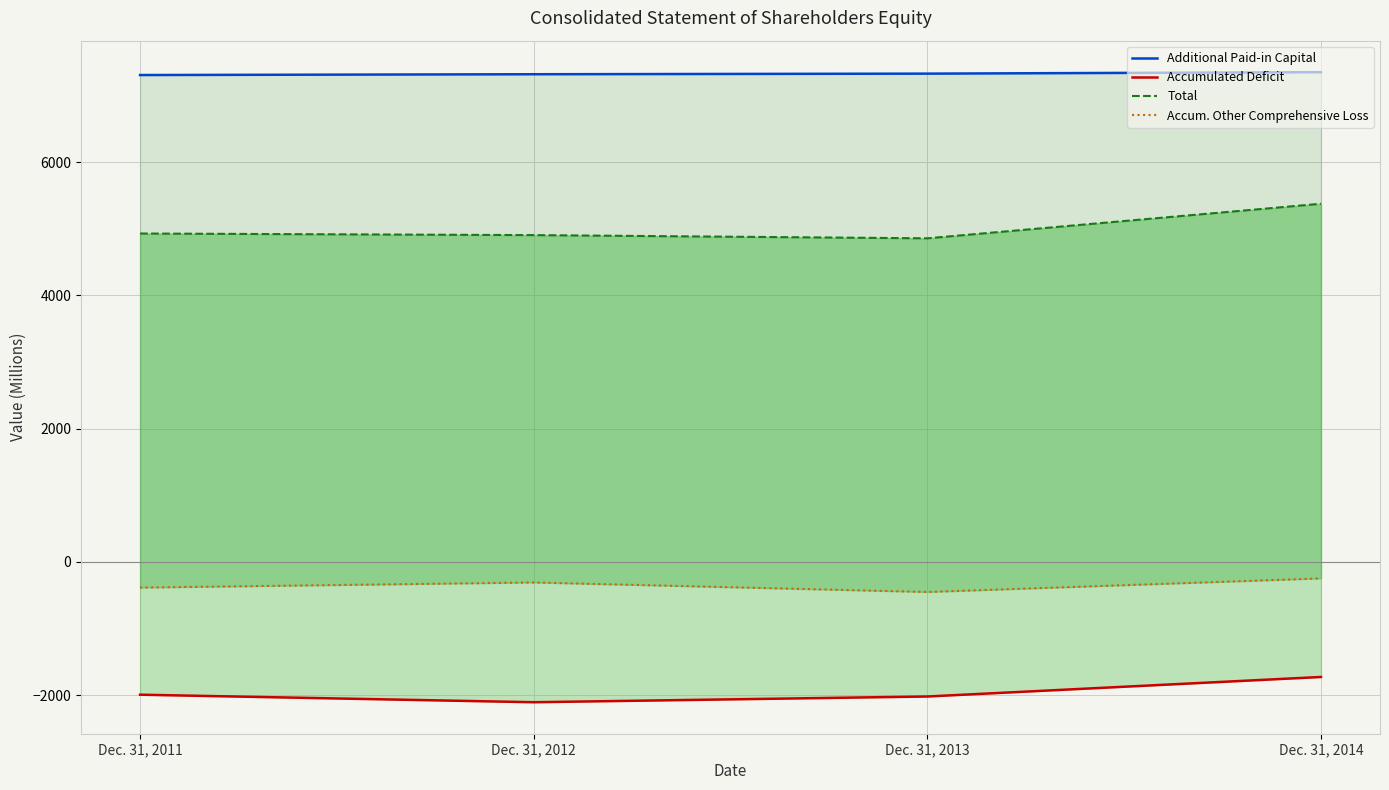

Count the Additional Paid-in Capital values in the range 7319 to 7350.

3